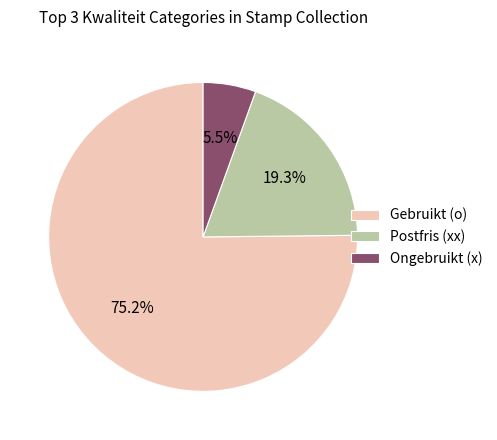

Is there a majority slice in this chart?

Yes